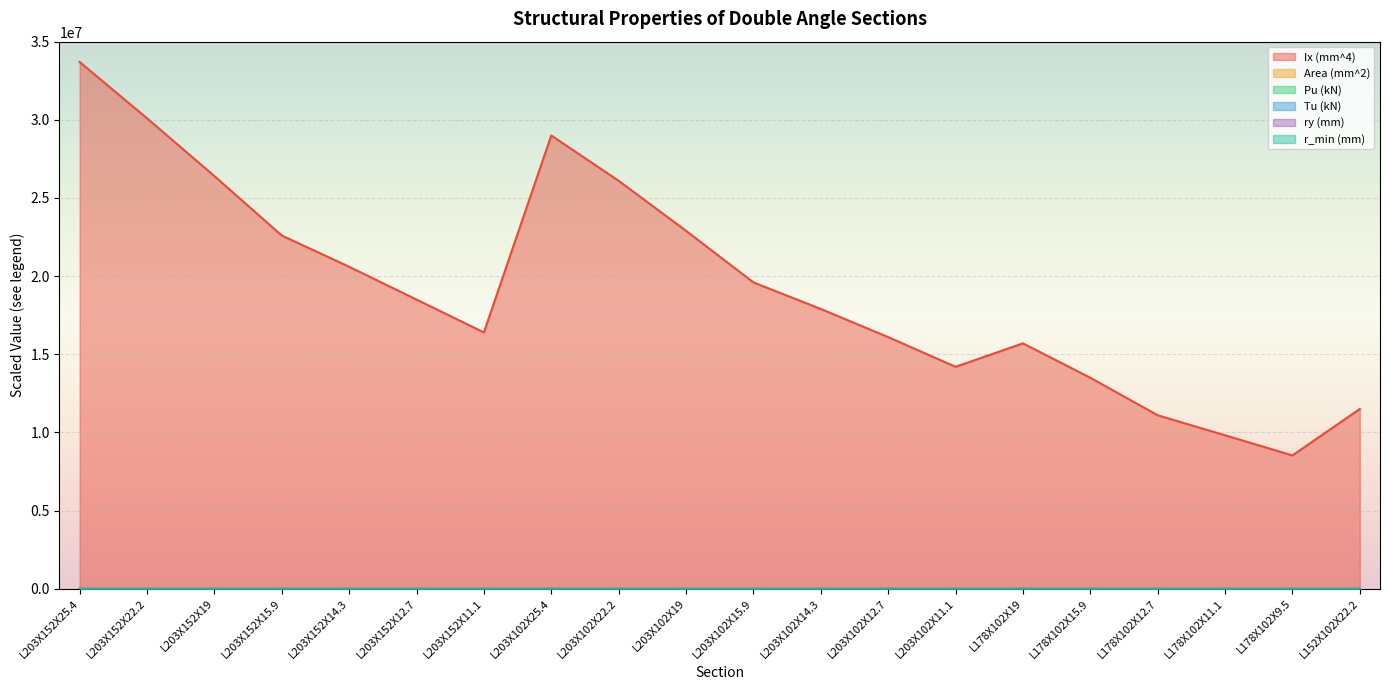

At how many categories does at least one series exceed 14607447?

14